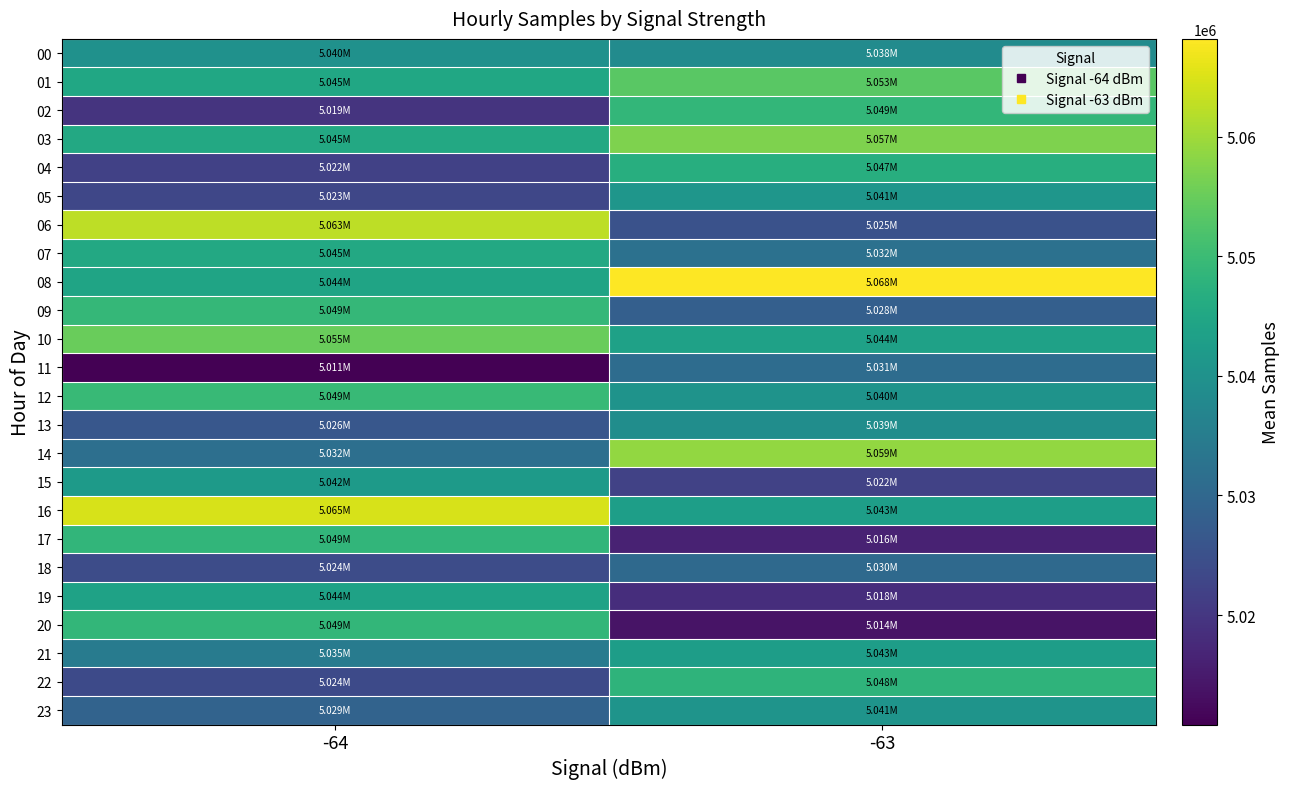

Reading left to right, list all the values displayed in this chart.

00: -64=5039793.8	-63=5038476.0
01: -64=5044935.9	-63=5053499.4
02: -64=5019359.0	-63=5048769.0
03: -64=5045425.0	-63=5057130.0
04: -64=5021889.0	-63=5046879.5
05: -64=5023132.3	-63=5040890.0
06: -64=5062517.5	-63=5025226.0
07: -64=5045381.5	-63=5032307.3
08: -64=5044393.0	-63=5068175.0
09: -64=5048948.0	-63=5028279.5
10: -64=5055105.0	-63=5043750.0
11: -64=5010844.0	-63=5031052.5
12: -64=5049376.5	-63=5040305.3
13: -64=5026483.0	-63=5039012.8
14: -64=5031893.0	-63=5058862.7
15: -64=5041989.5	-63=5022103.0
16: -64=5064699.5	-63=5042994.3
17: -64=5048514.2	-63=5016329.0
18: -64=5024239.5	-63=5030344.3
19: -64=5043981.7	-63=5018290.5
20: -64=5048707.5	-63=5013893.0
21: -64=5034662.0	-63=5042801.8
22: -64=5023733.2	-63=5048061.0
23: -64=5029093.5	-63=5040514.3